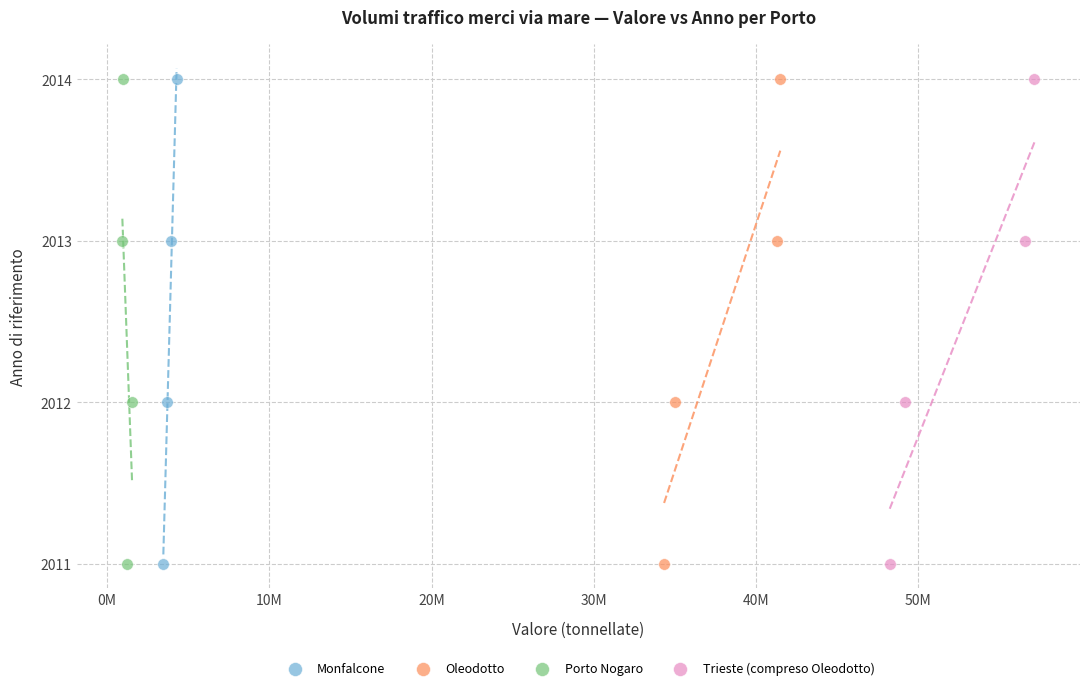

What are all the series names shown in the legend?

Monfalcone, Oleodotto, Porto Nogaro, Trieste (compreso Oleodotto)